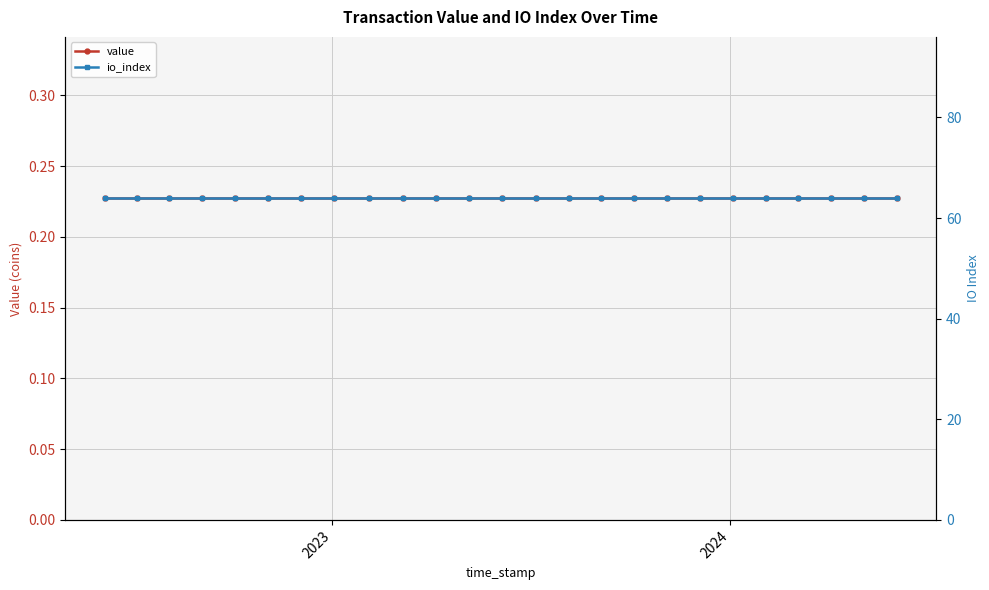

True or false: io_index and value cross at least once.

False